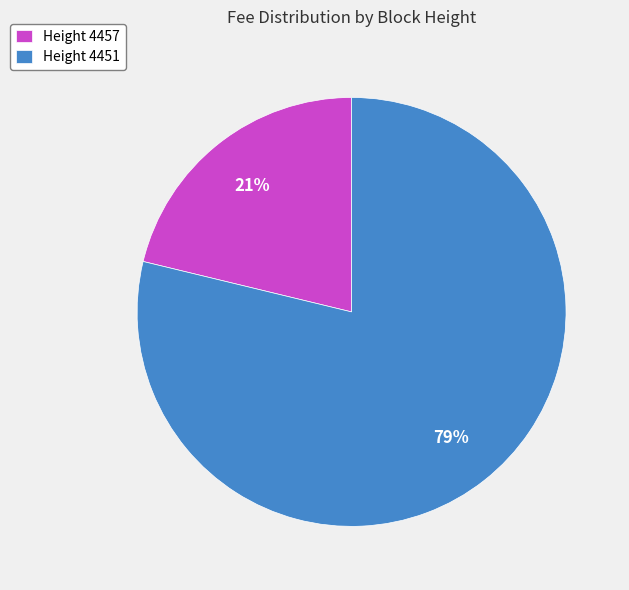

Count the number of slices in the pie.

2